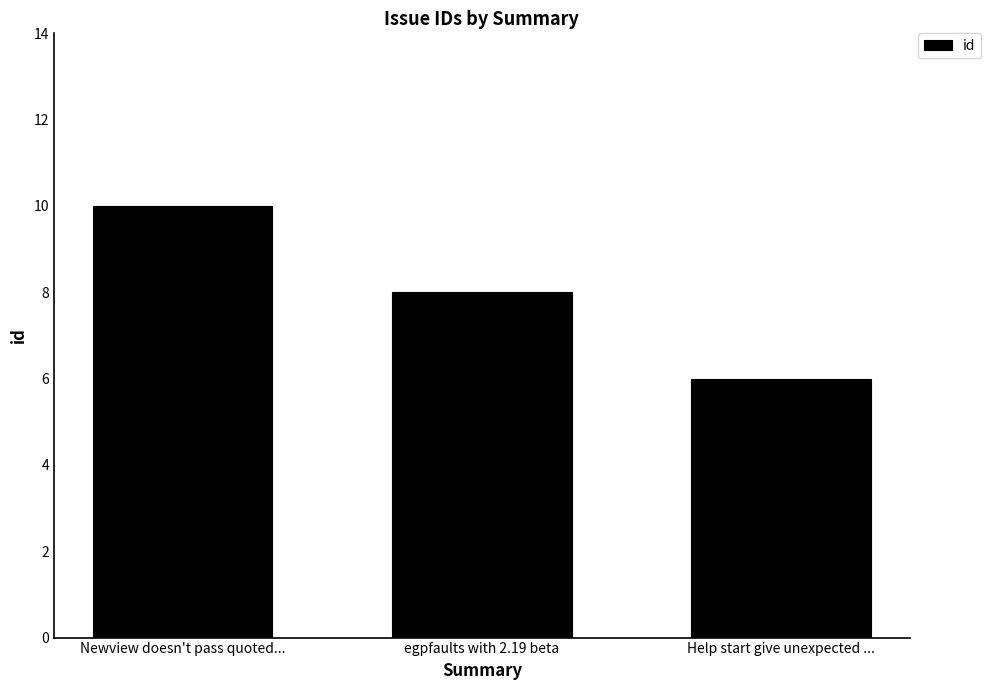

List the labels in order of value, largest first.

Newview doesn't pass quoted..., egpfaults with 2.19 beta, Help start give unexpected ...